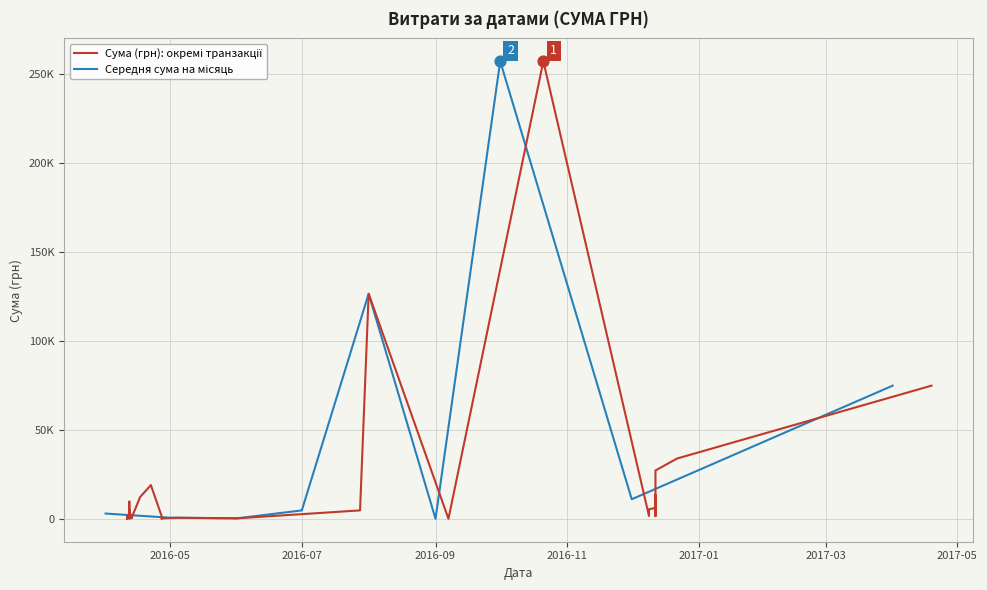

What is the change in value from 17.04.2016 to 12.04.2016?

-7288.6